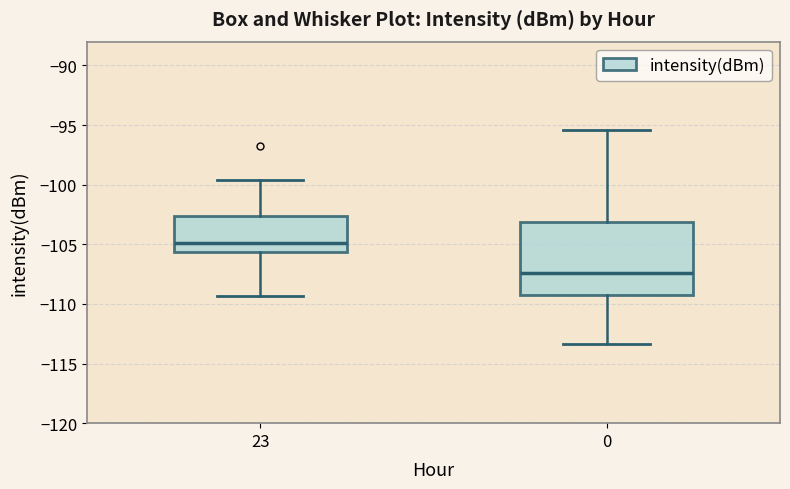

Which box's median line is the highest?

23